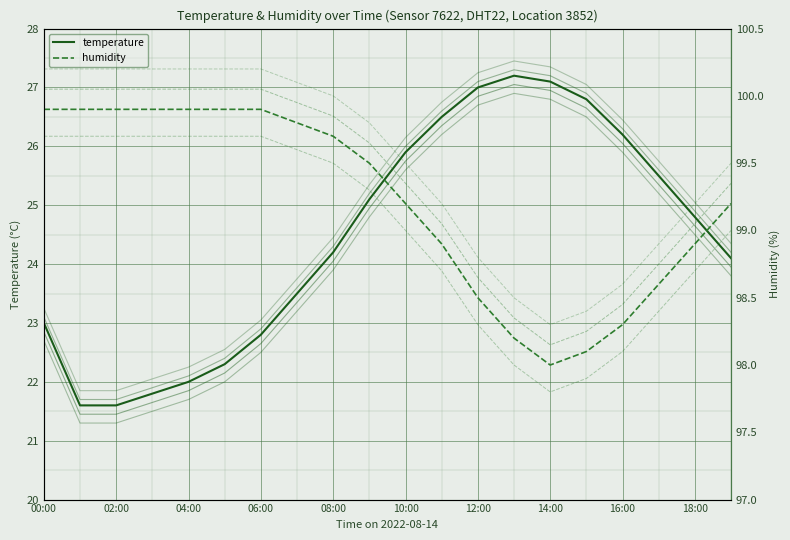

At which category does temperature reach its first local peak?

13:00